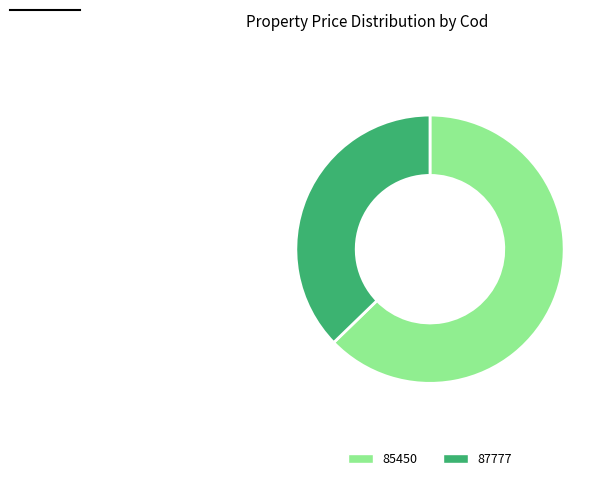

Rank the categories by value from highest to lowest.

85450, 87777